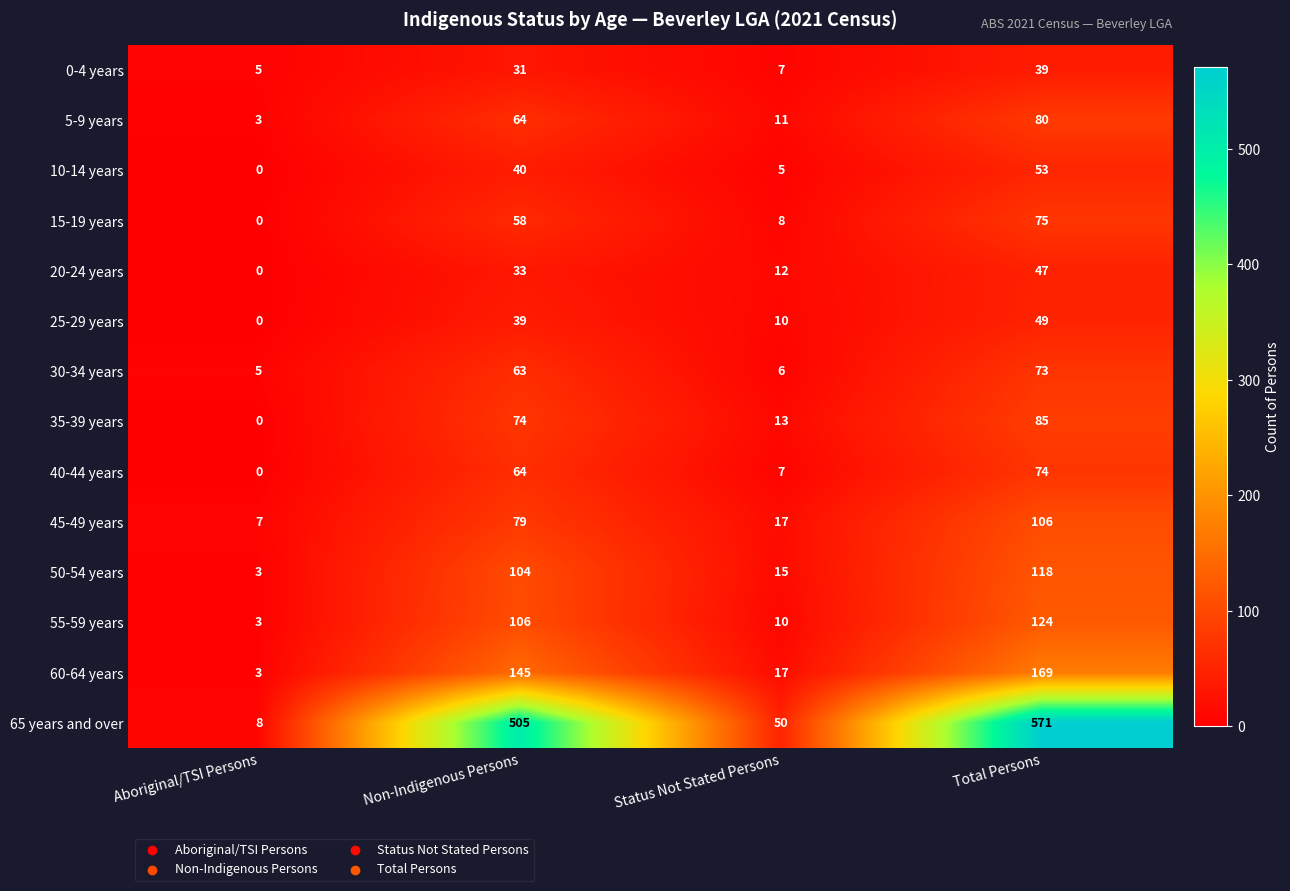

What is the total value across all series at Non-Indigenous Persons?

1405